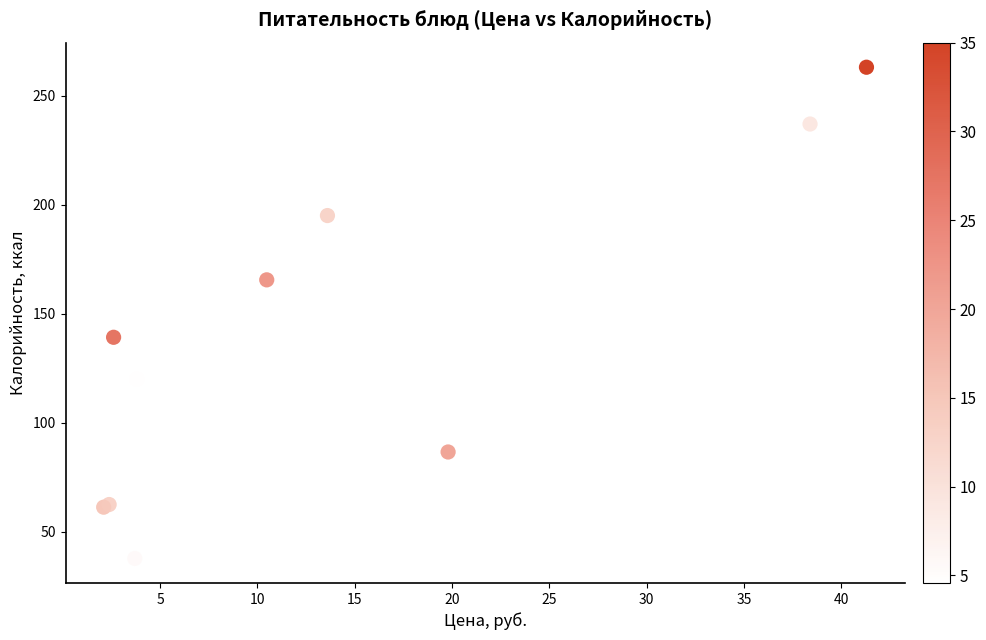

What Y value in the scatter plot is closest to 150?

139.2